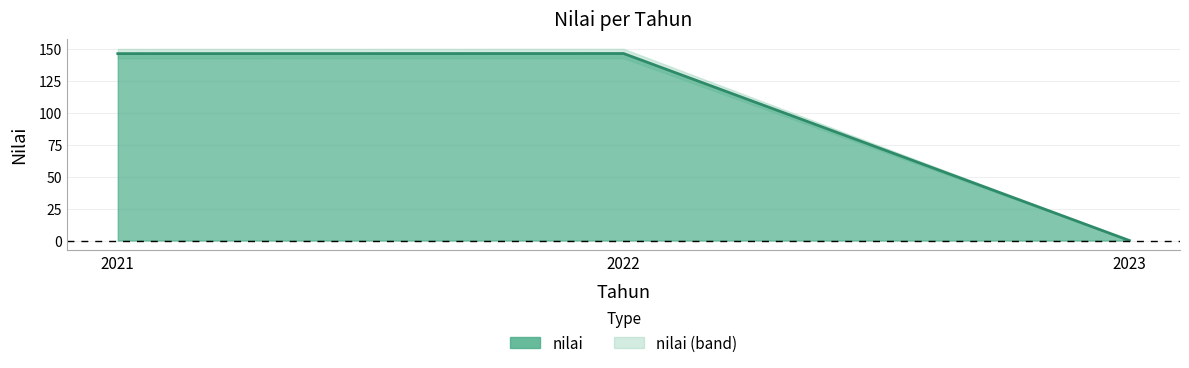

At which label does the data first exceed 146?

2021